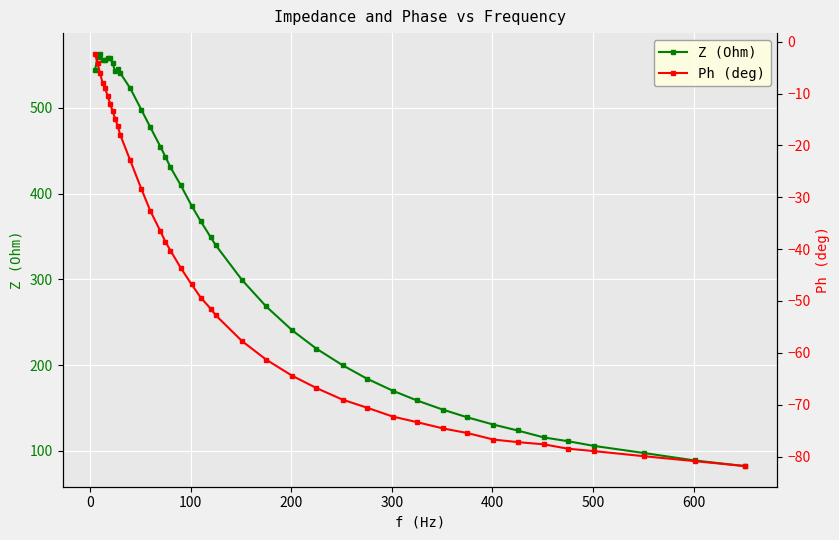

True or false: Z (Ohm) has more than 0 points higher than both neighbors.

True